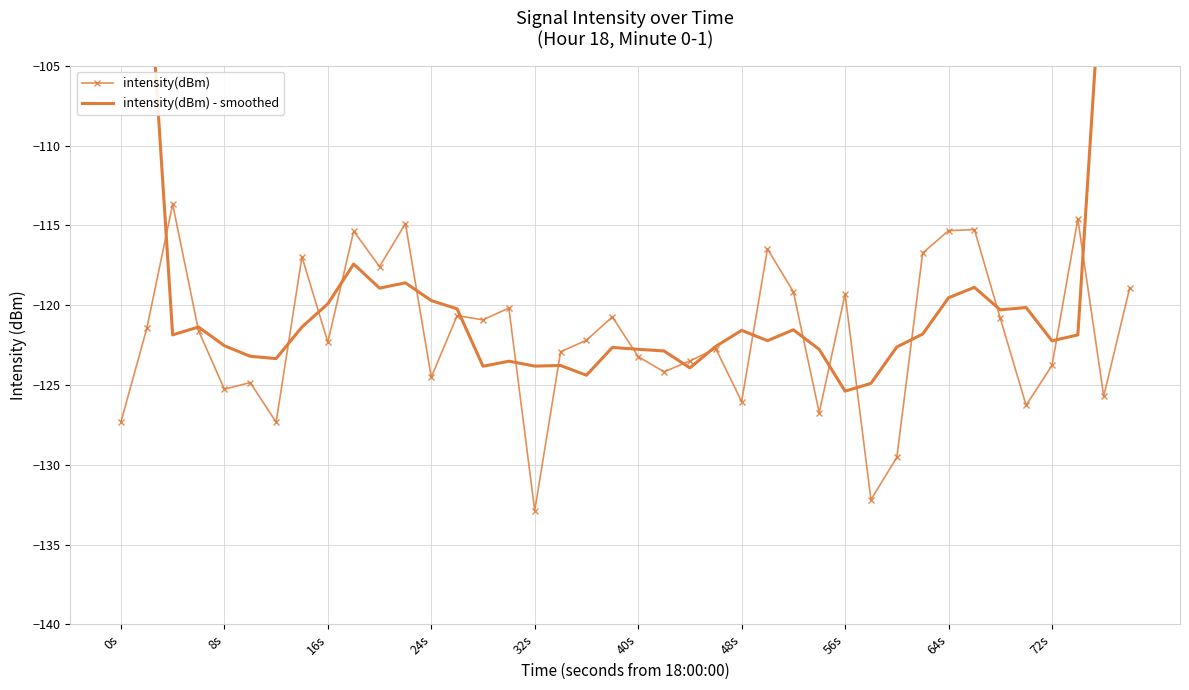

Count the number of data series in this chart.

2